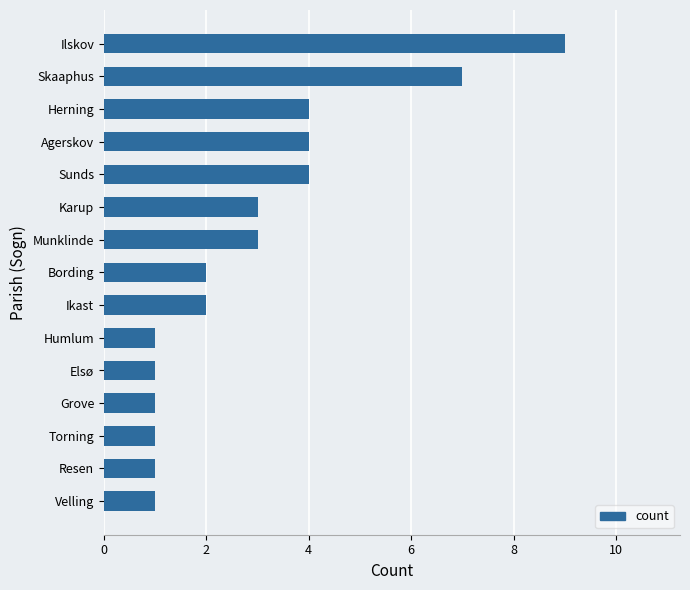

What value does the data have at Ilskov?

9